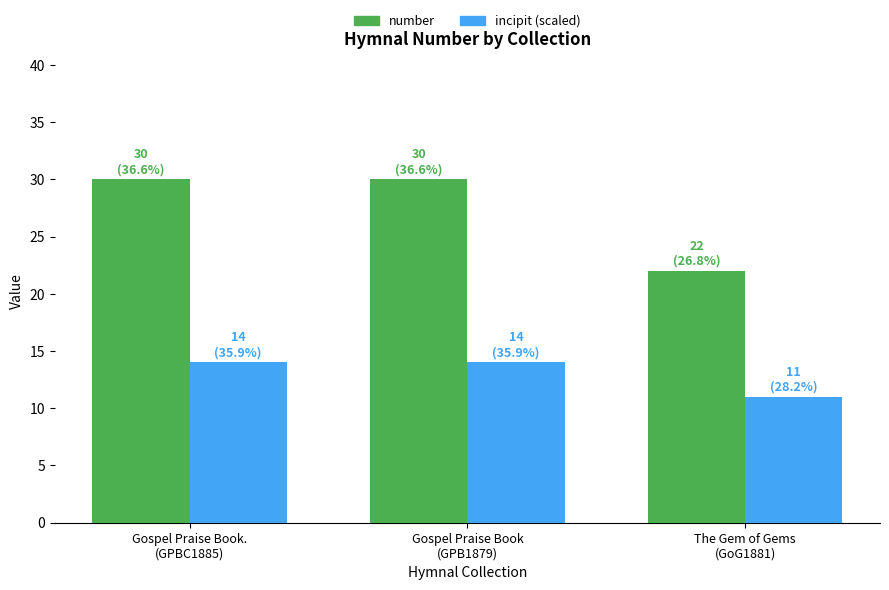

What is the label of the 2nd bar from the left?

Gospel Praise Book
(GPB1879)